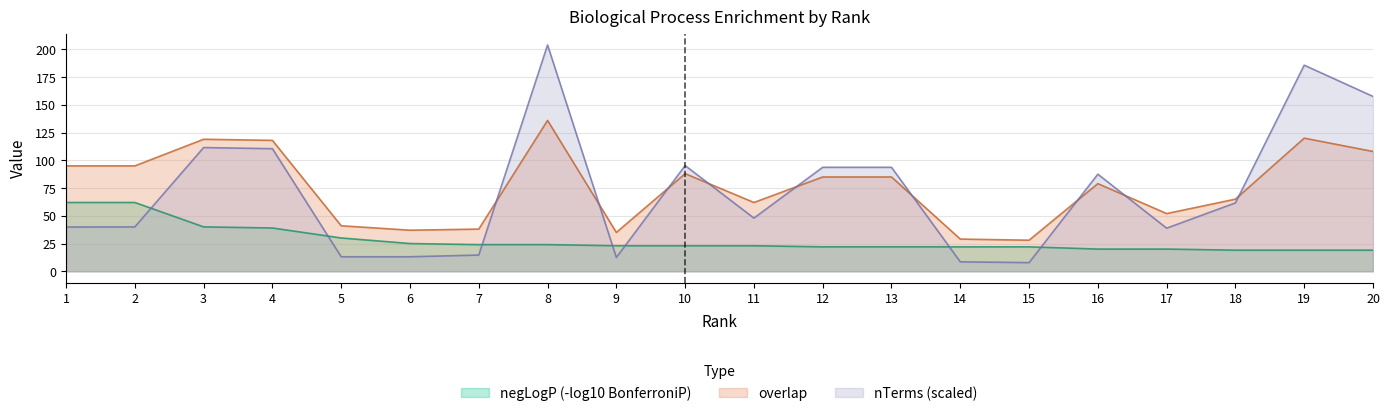

Where is the first local maximum for nTerms?

3